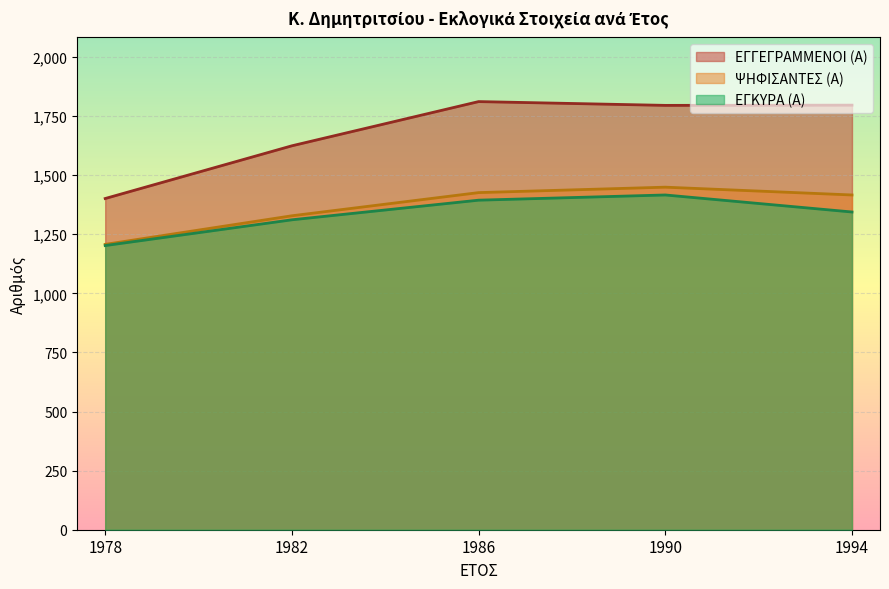

Where is ΕΓΓΕΓΡΑΜΜΕΝΟΙ (Α) nearest to the value 1606?

1982